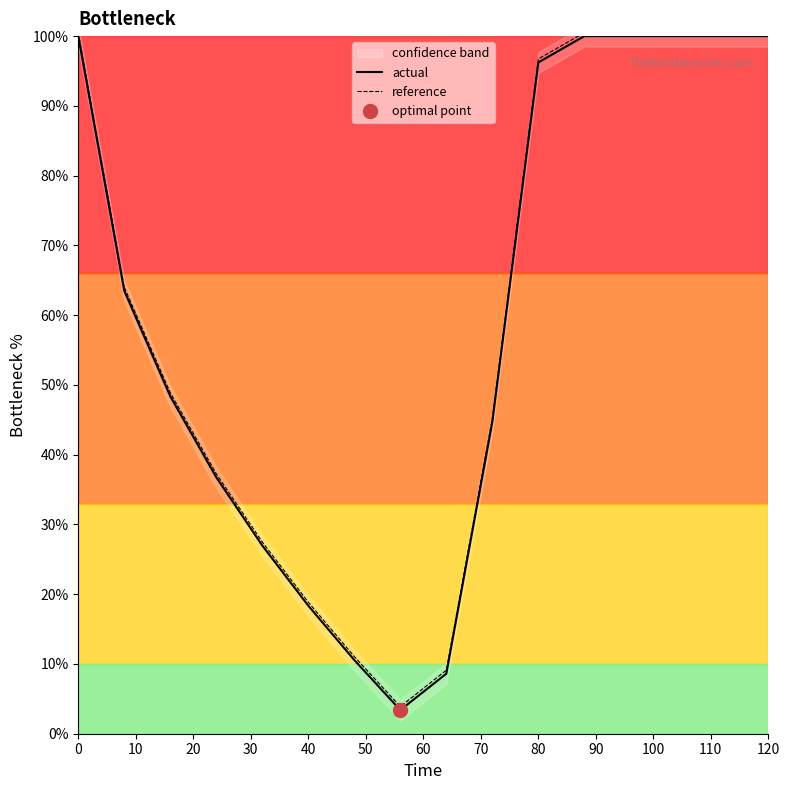

Reading left to right, list all the values displayed in this chart.

actual: 100.0	63.5	48.4	36.8	27.0	18.4	10.6	3.4	8.6	44.7	96.2	100.0	100.0	100.0	100.0	100.0
reference: 100.5	64.0	48.9	37.3	27.5	18.9	11.1	3.9	9.1	45.2	96.7	100.5	100.5	100.5	100.5	100.5